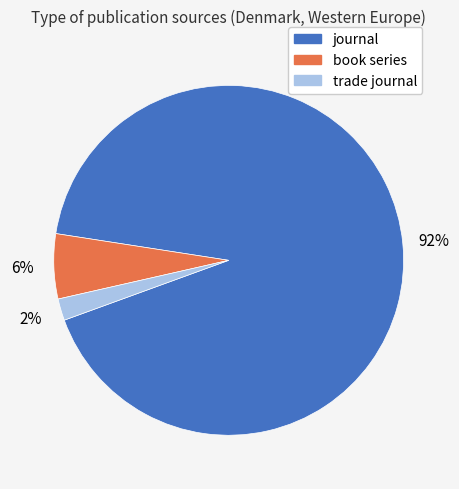

Which has a higher value, trade journal or journal?

journal